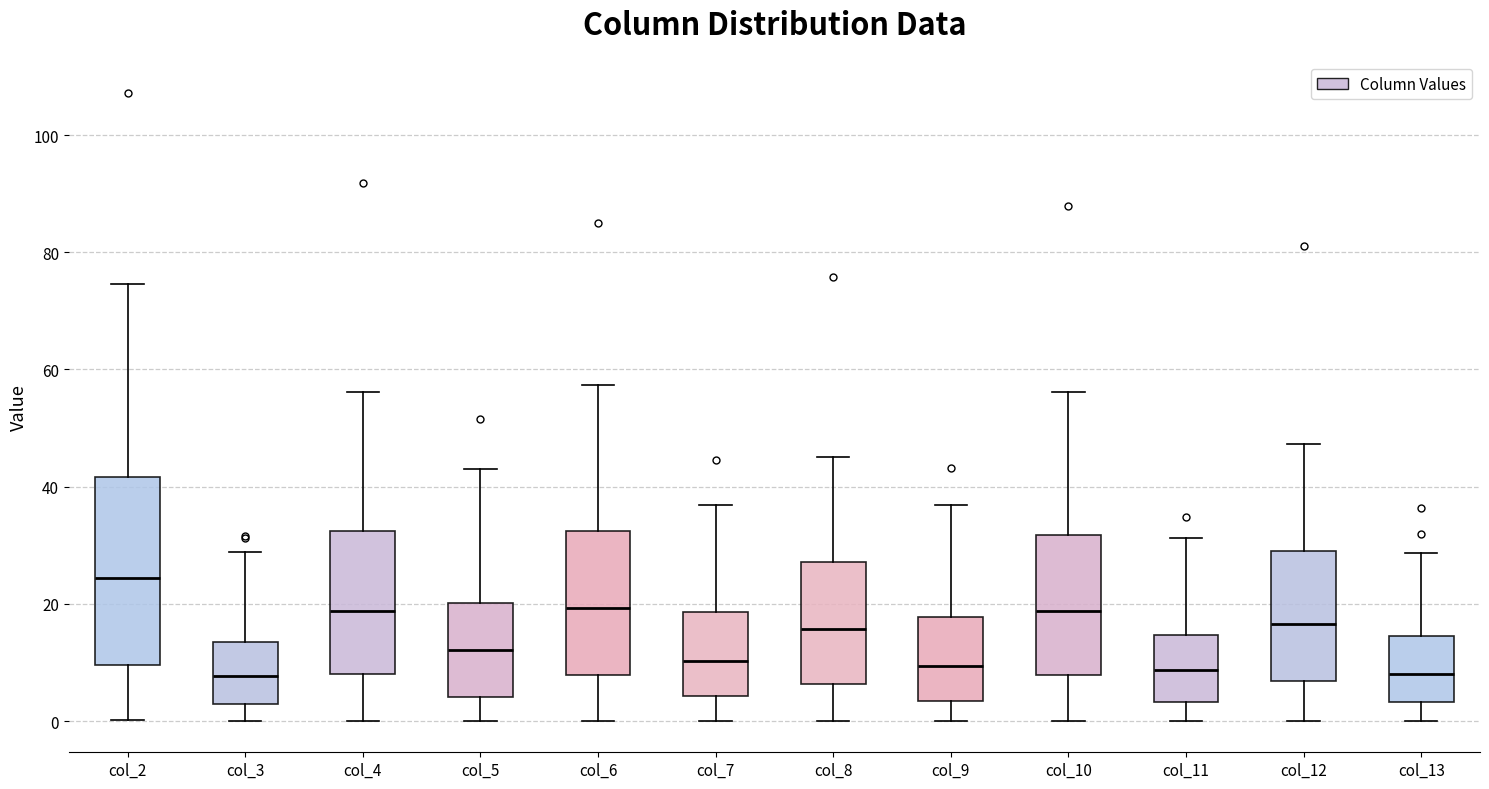

Where does the upper whisker of the box for col_12 end on the y-axis? The values are not printed on the chart, so give them approximately, as read against the axis.

48